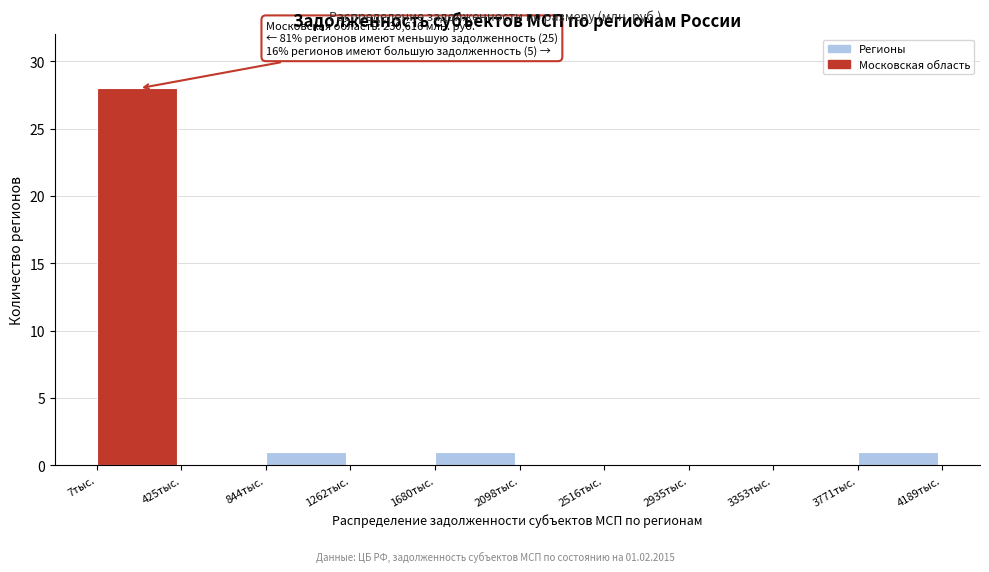

Reading left to right, transcribe all the data shown in this chart.

7тыс.=28	425тыс.=0	844тыс.=1	1262тыс.=0	1680тыс.=1	2098тыс.=0	2516тыс.=0	2935тыс.=0	3353тыс.=0	3771тыс.=1